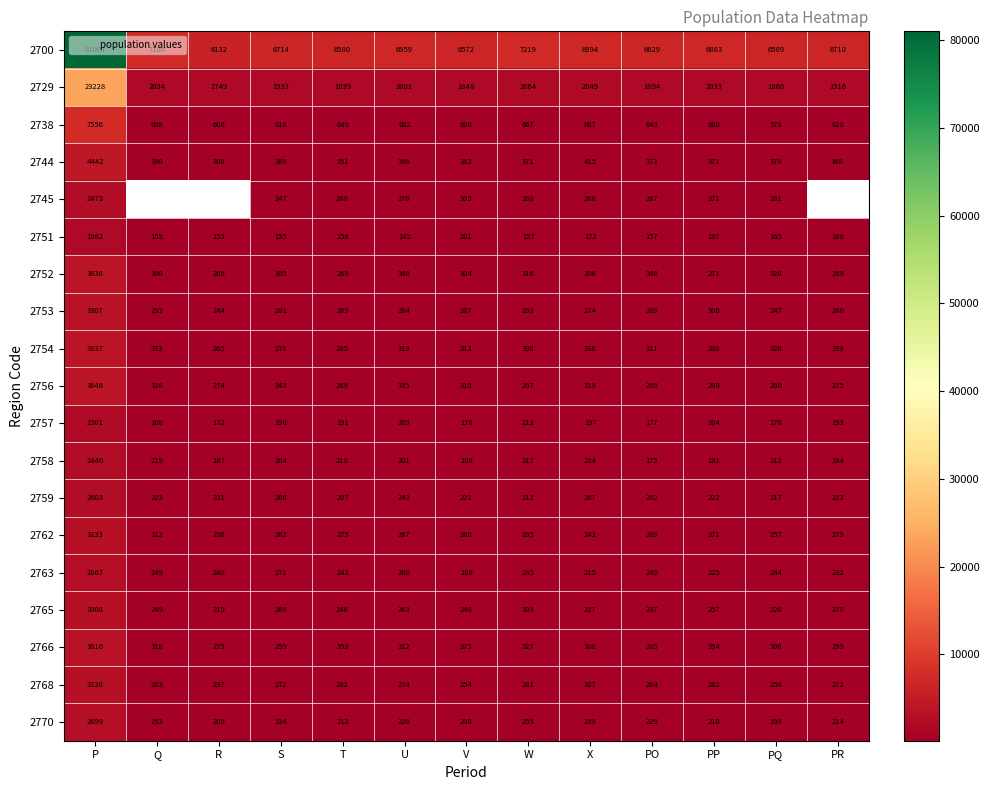

Is it true that 2757 equals 111.1 at V?

False